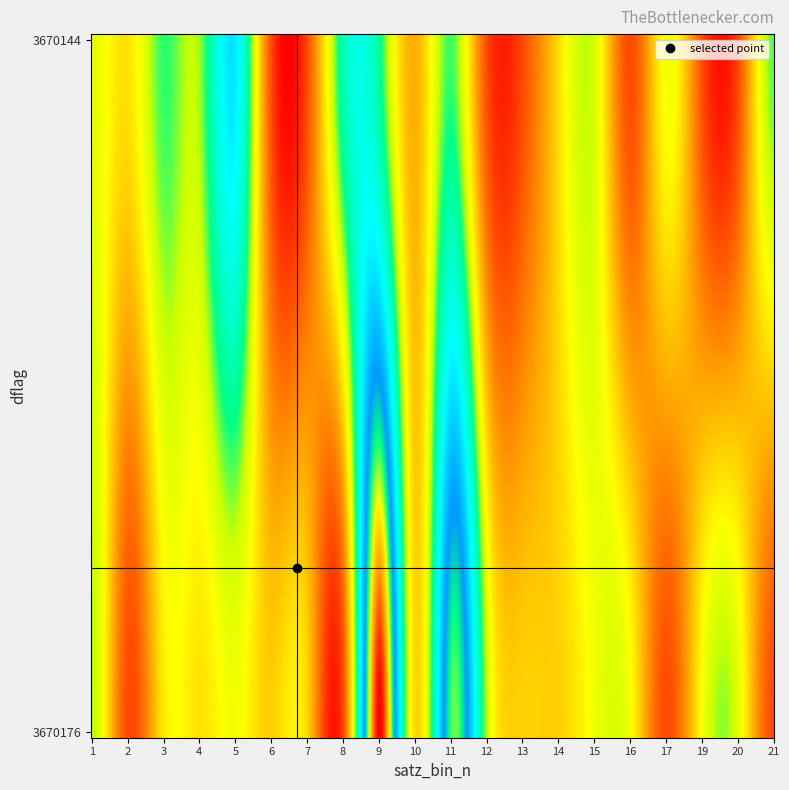

How many data points does each series have?

4